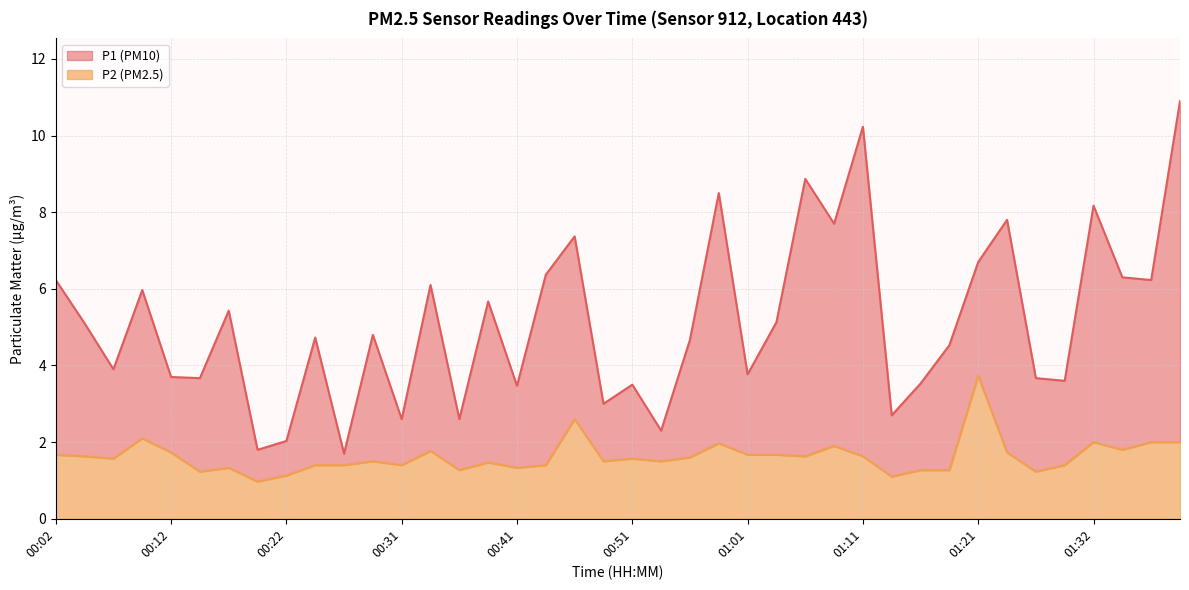

At which label is P2 closest to 2?

01:32